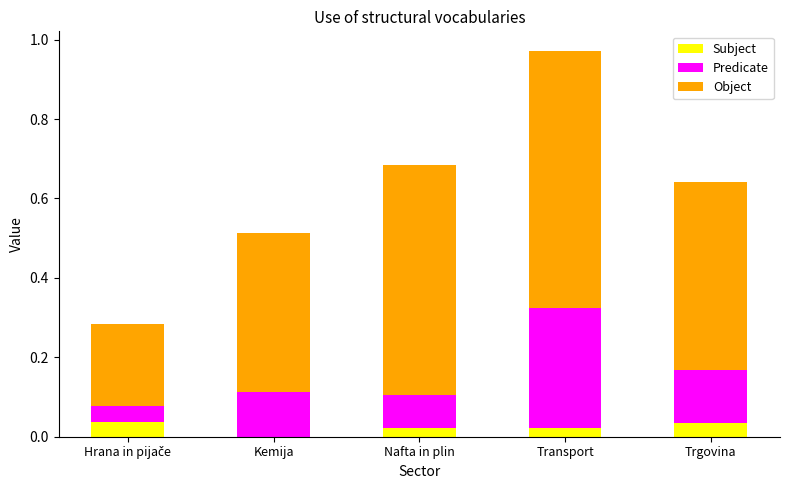

What is the difference between the highest and lowest values at Trgovina?

0.4